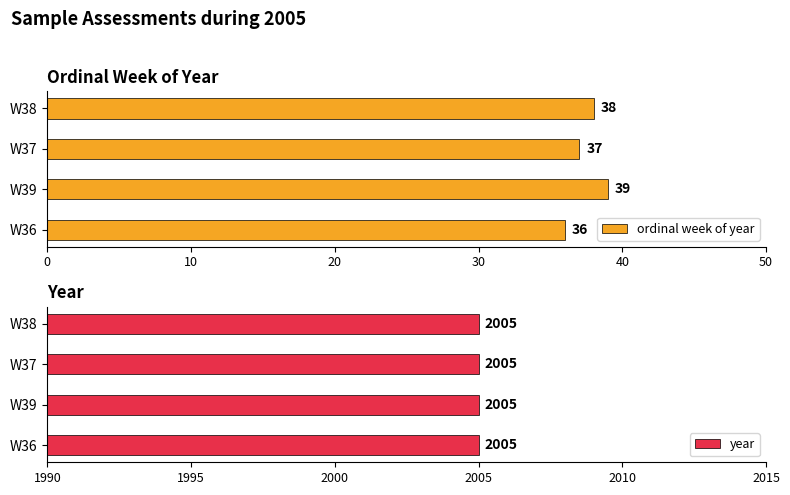

At how many categories does at least one series exceed 23?

4